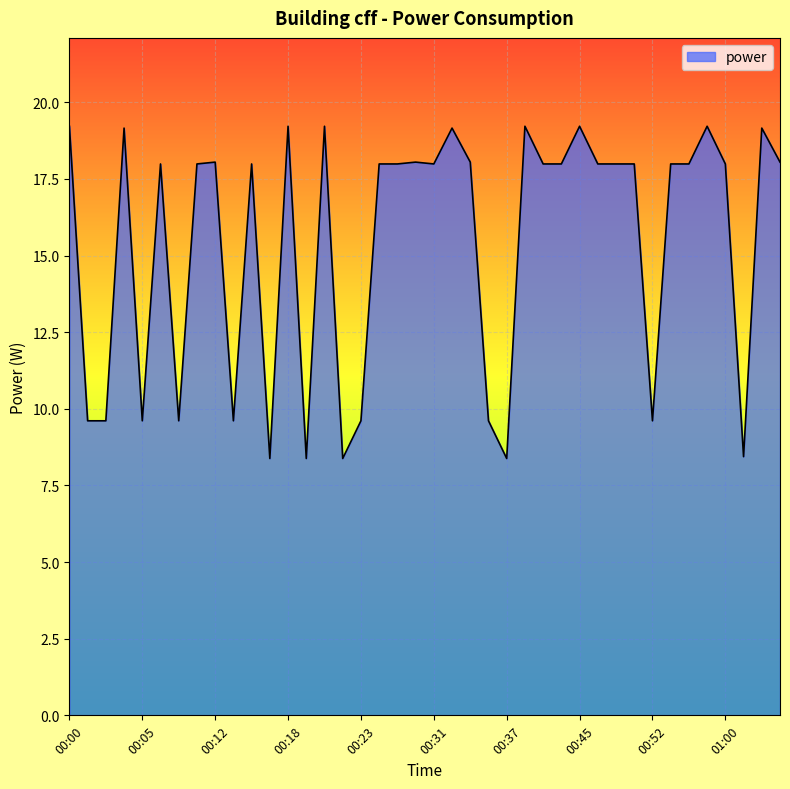

What is the greatest value displayed?

19.2